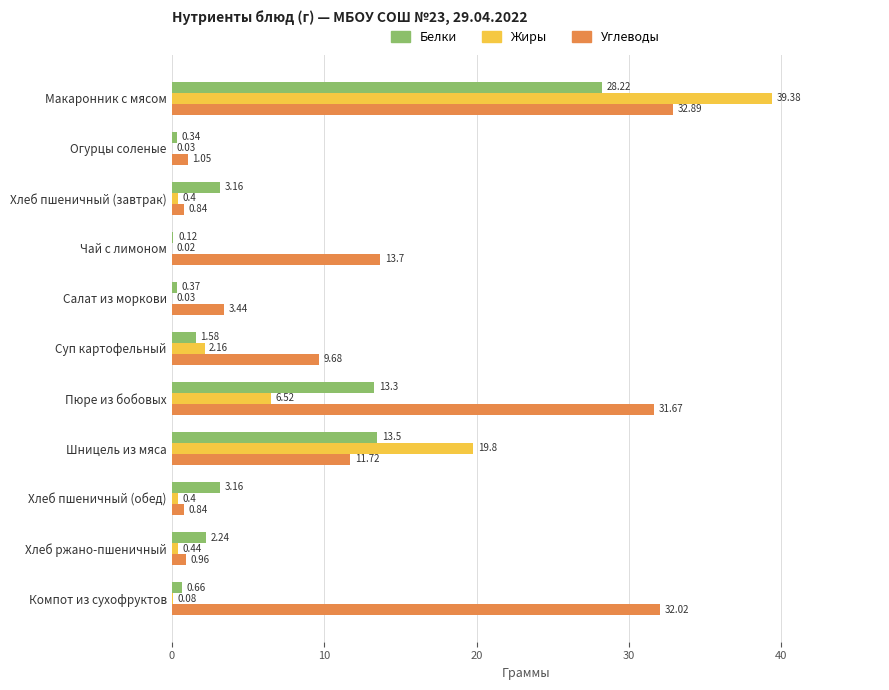

What is the sum of all Белки values?

66.7